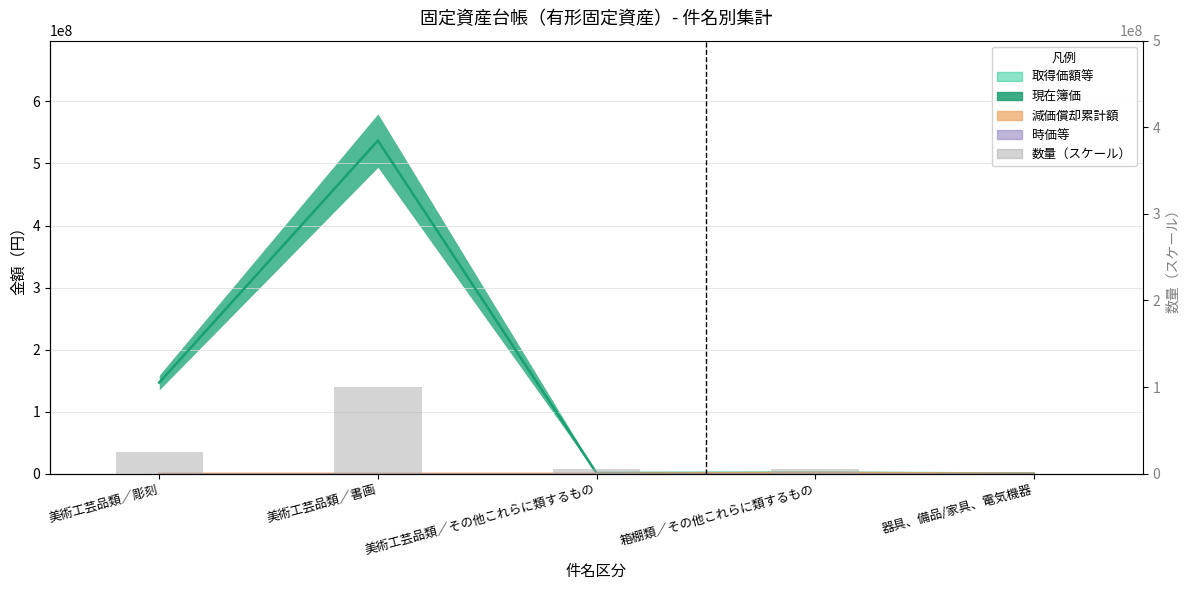

What value does the data have at 箱棚類／その他これらに類するもの?

5000000